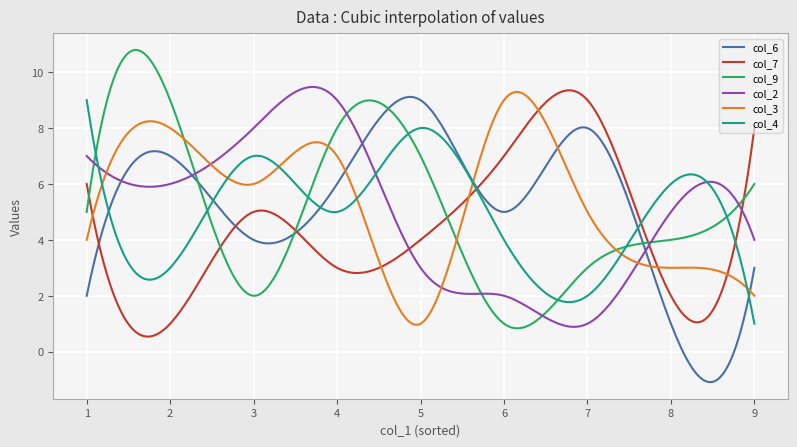

Count the number of categories in the chart.

300